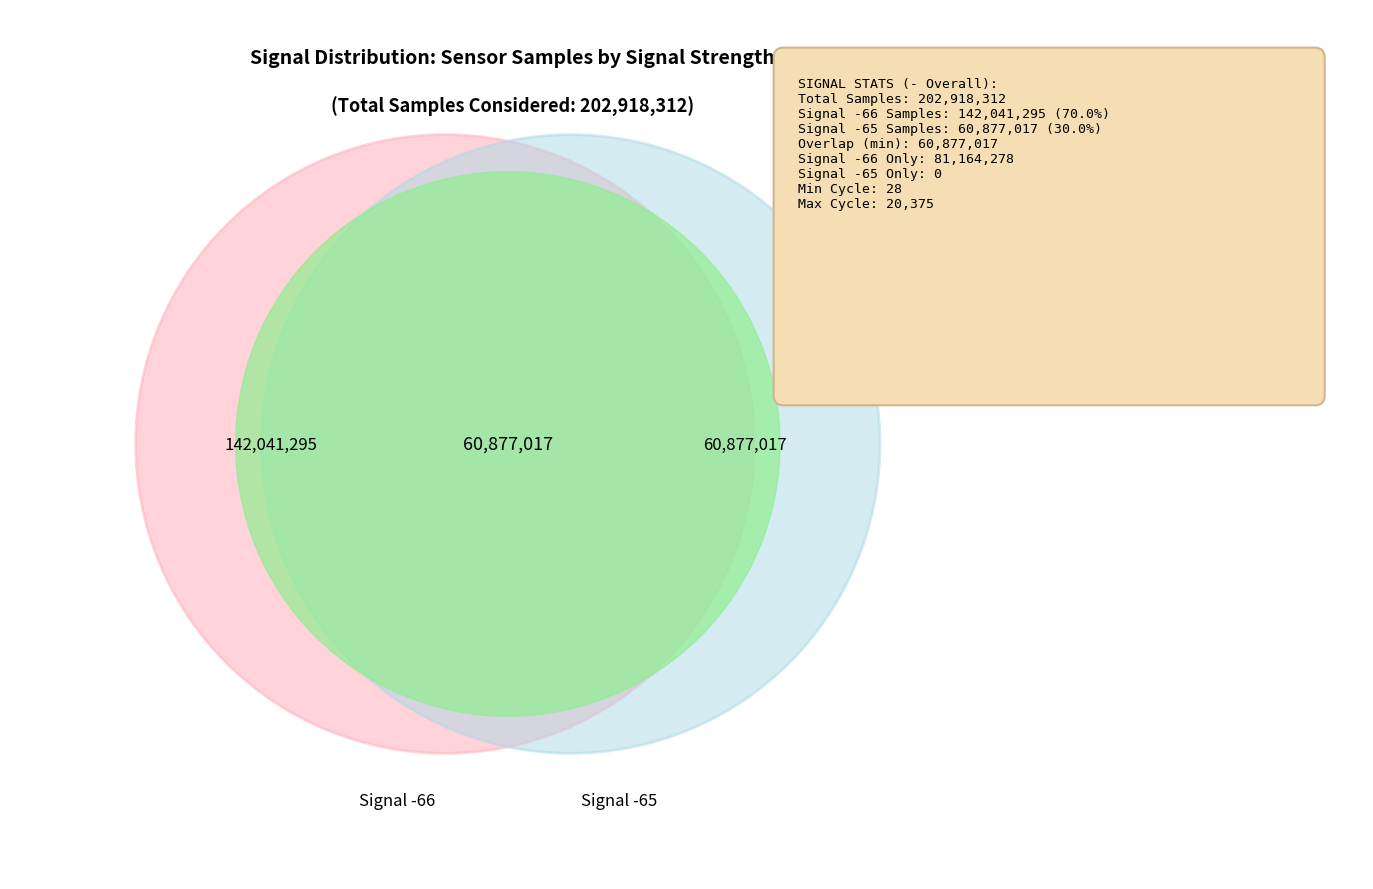

Is there a majority slice in this chart?

Yes